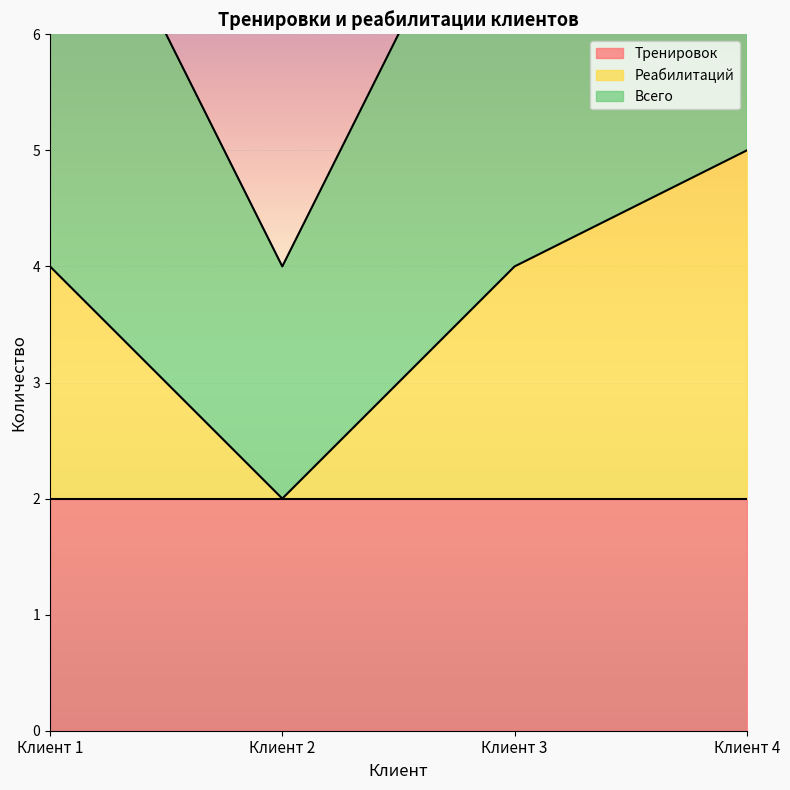

The Реабилитаций series shows 7 at Клиент 1. True or false?

False